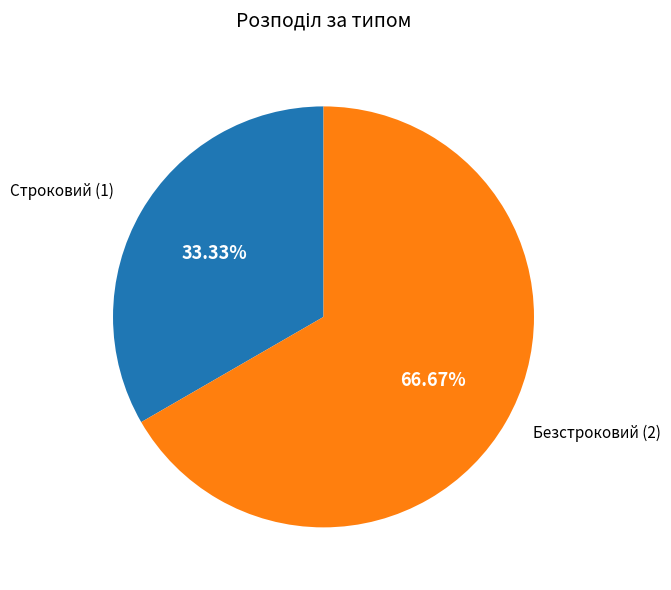

To the nearest percent, what percentage of the pie is Безстроковий?

67%